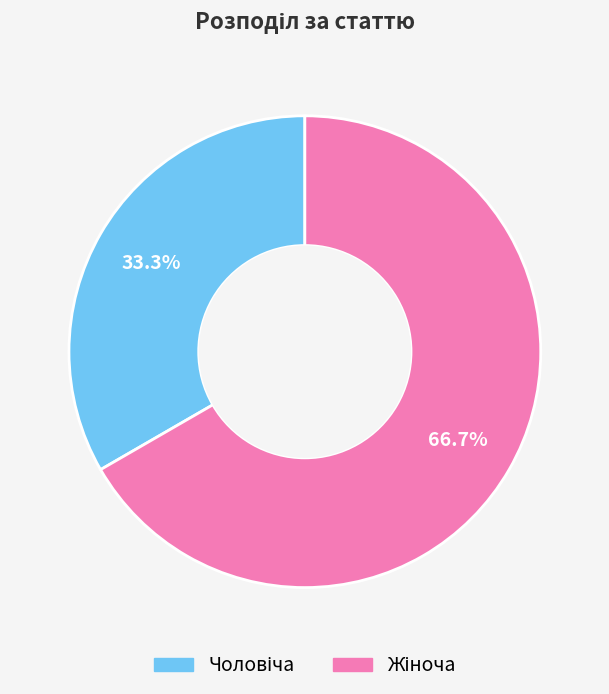

Does any single category account for the majority?

Yes